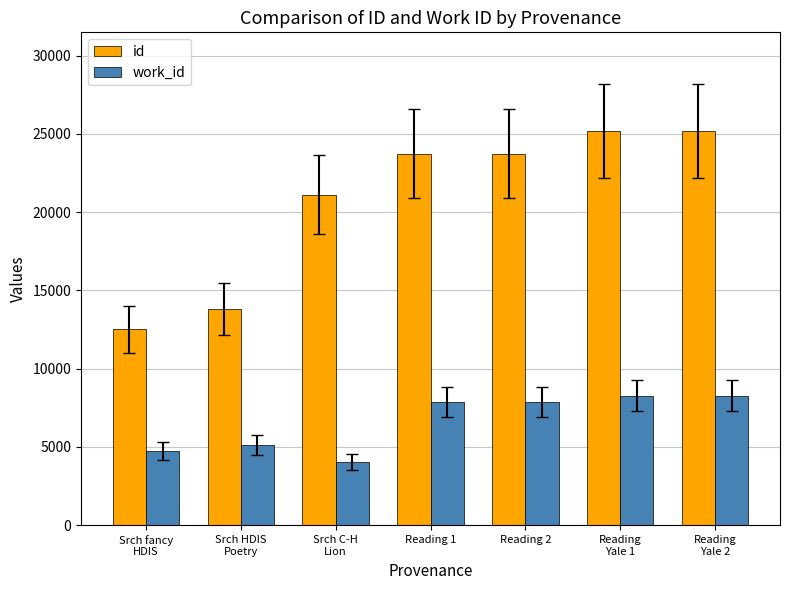

What is the minimum value for work_id?

4040